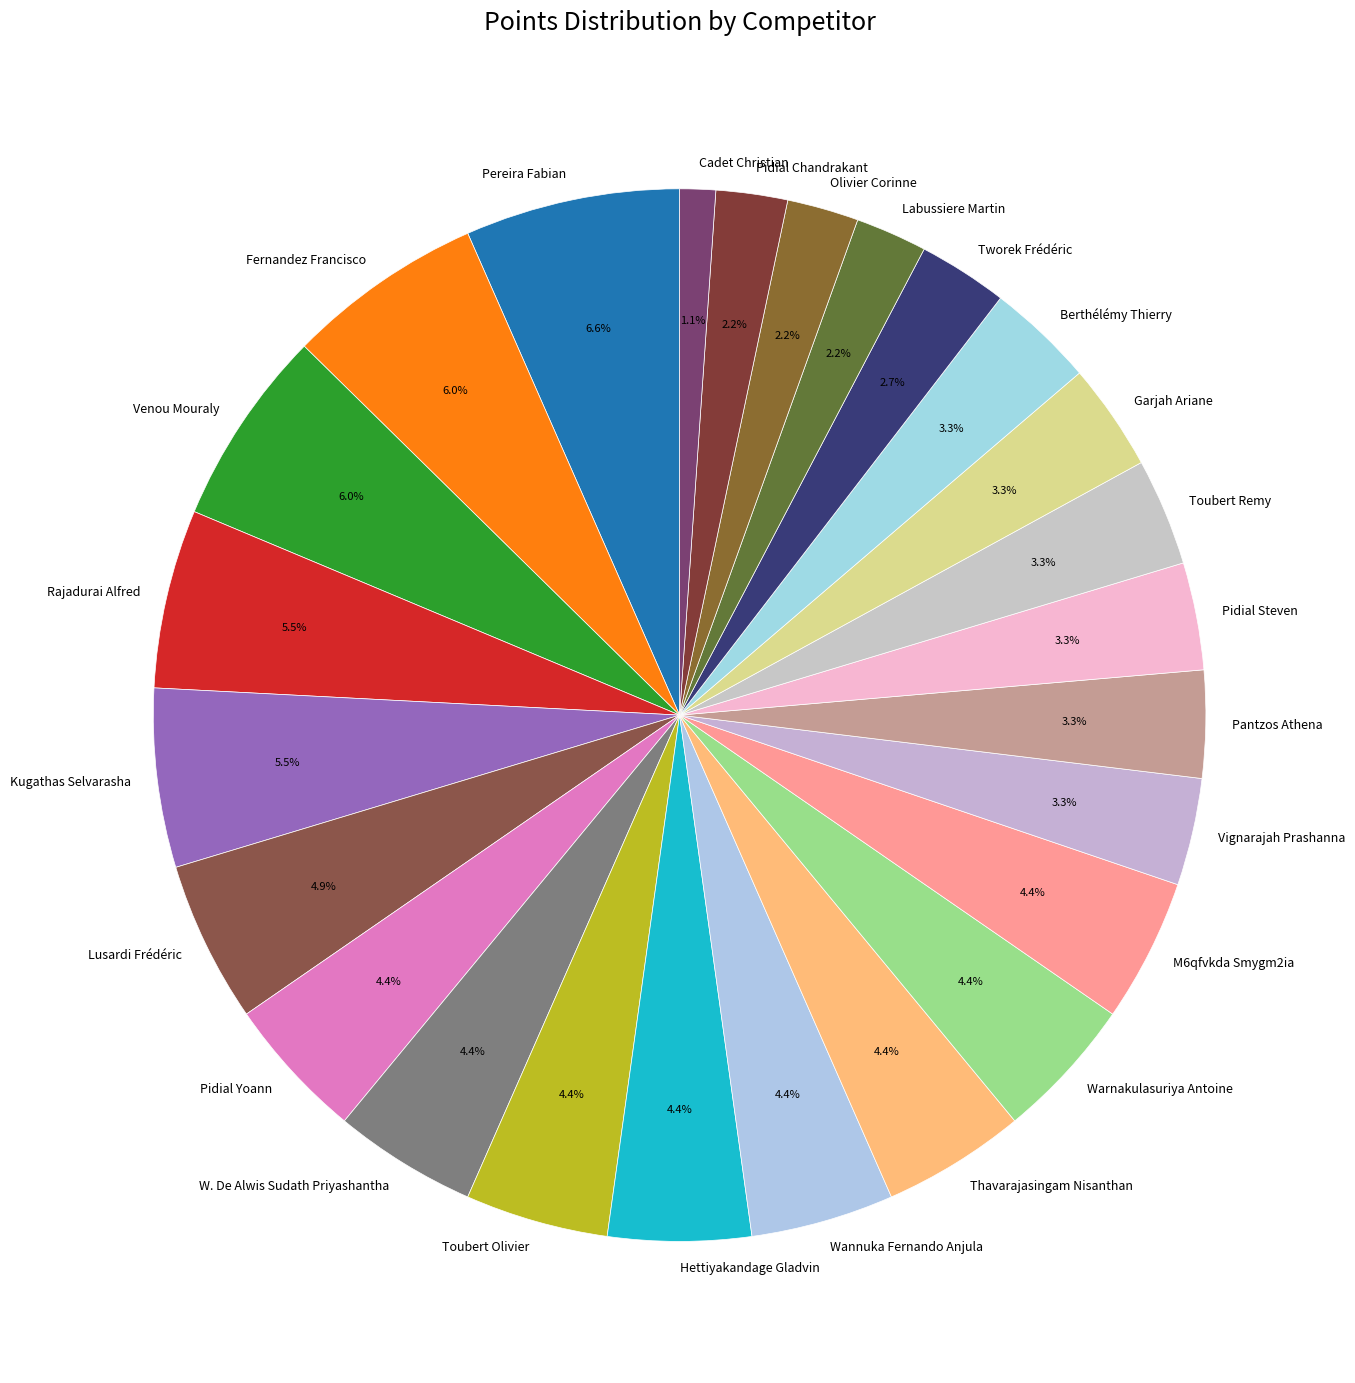

To the nearest percent, what is the combined percentage of Cadet Christian and Olivier Corinne?

3%